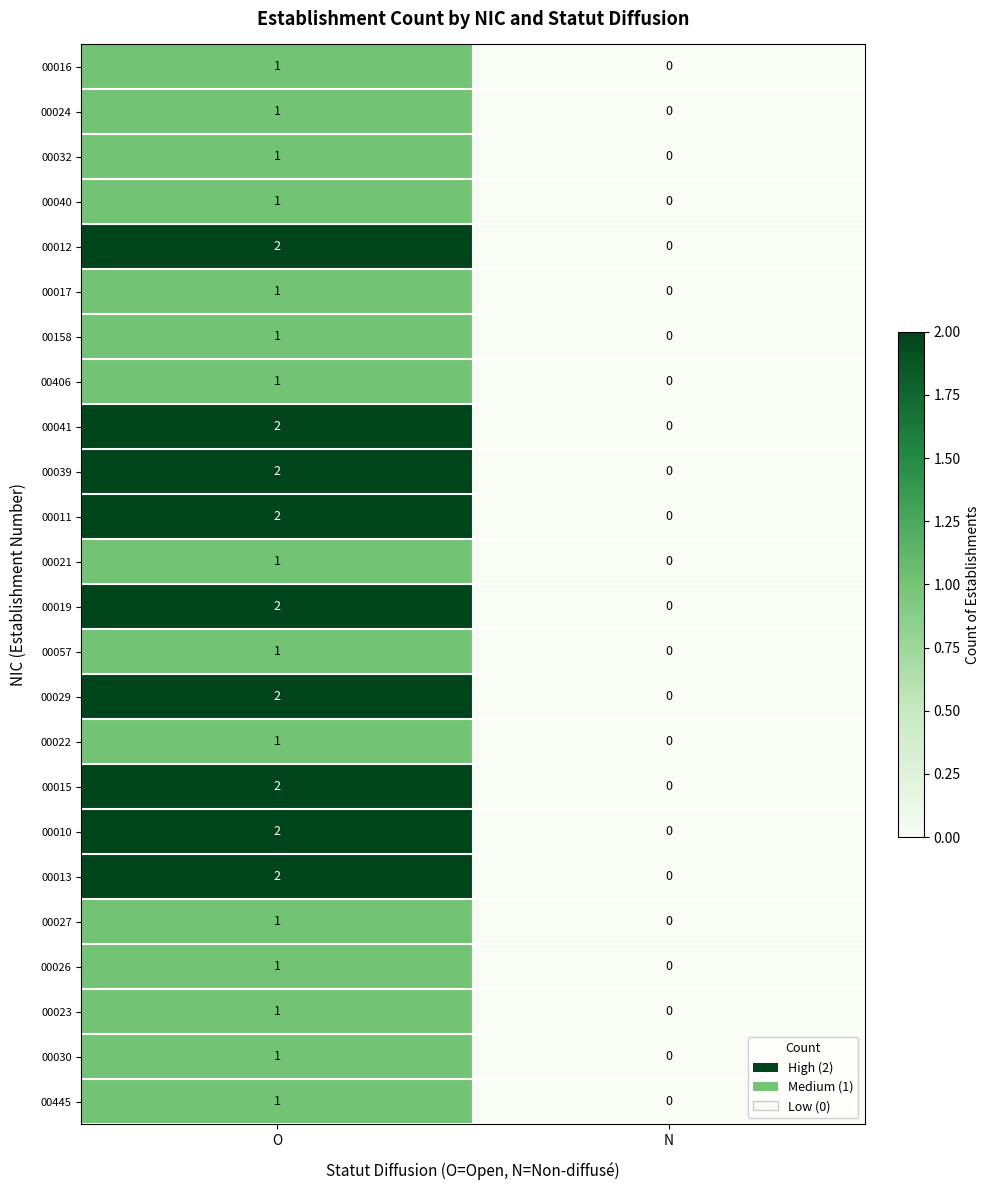

At which category is the sum across all series the highest?

O